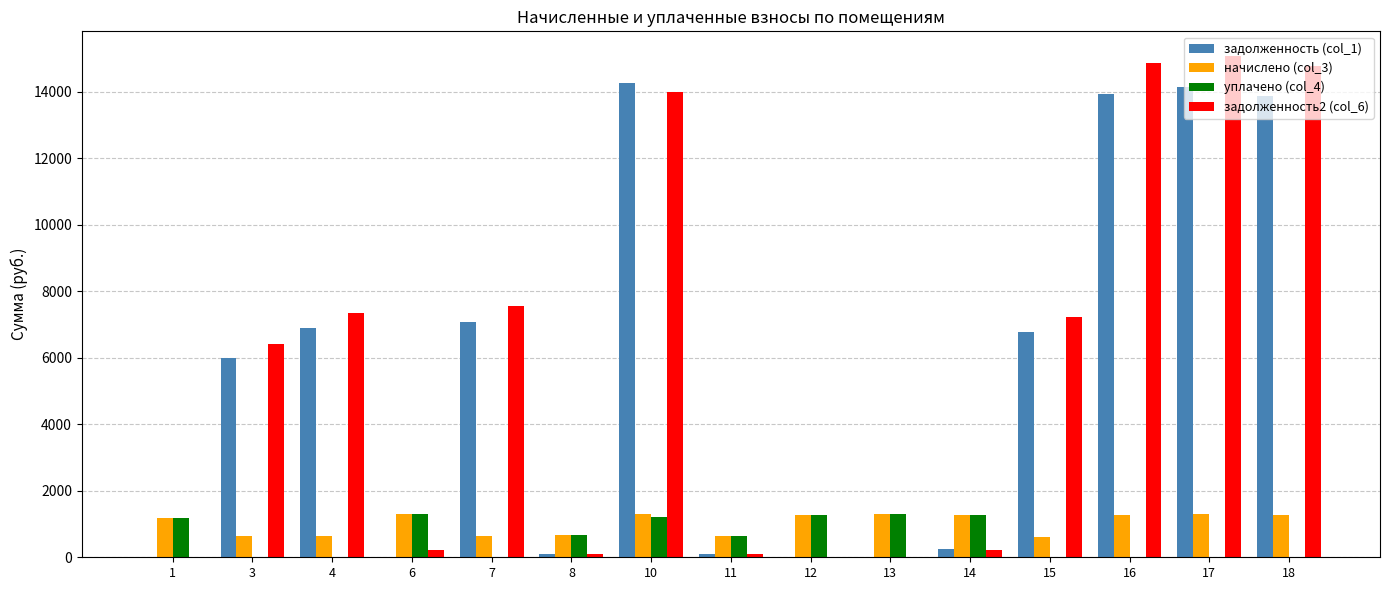

What is the greatest value displayed?

15065.1